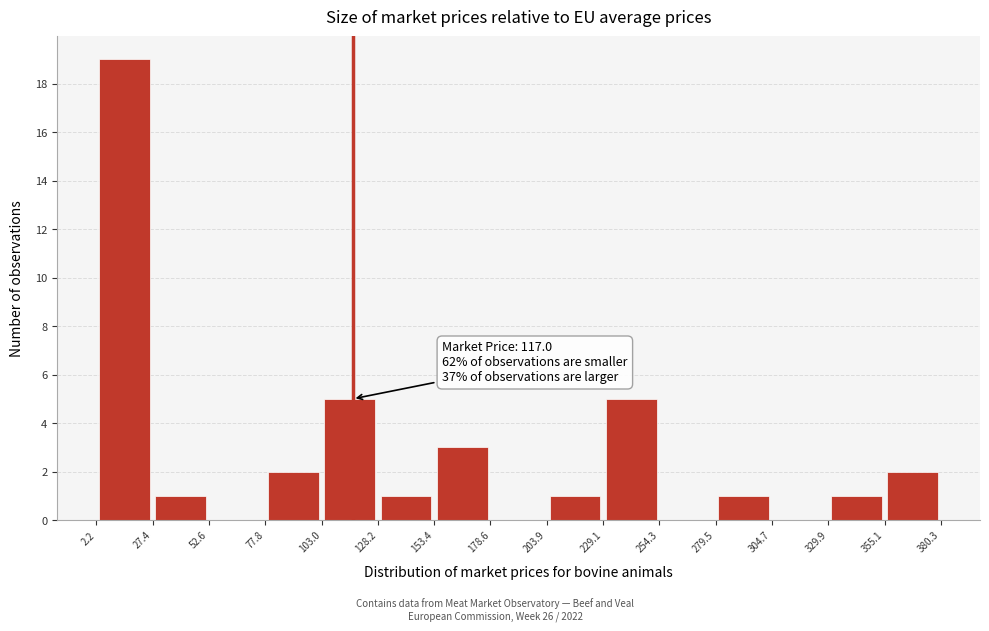

Over which range of the x-axis is the bar tallest?

2.2 to 27.4